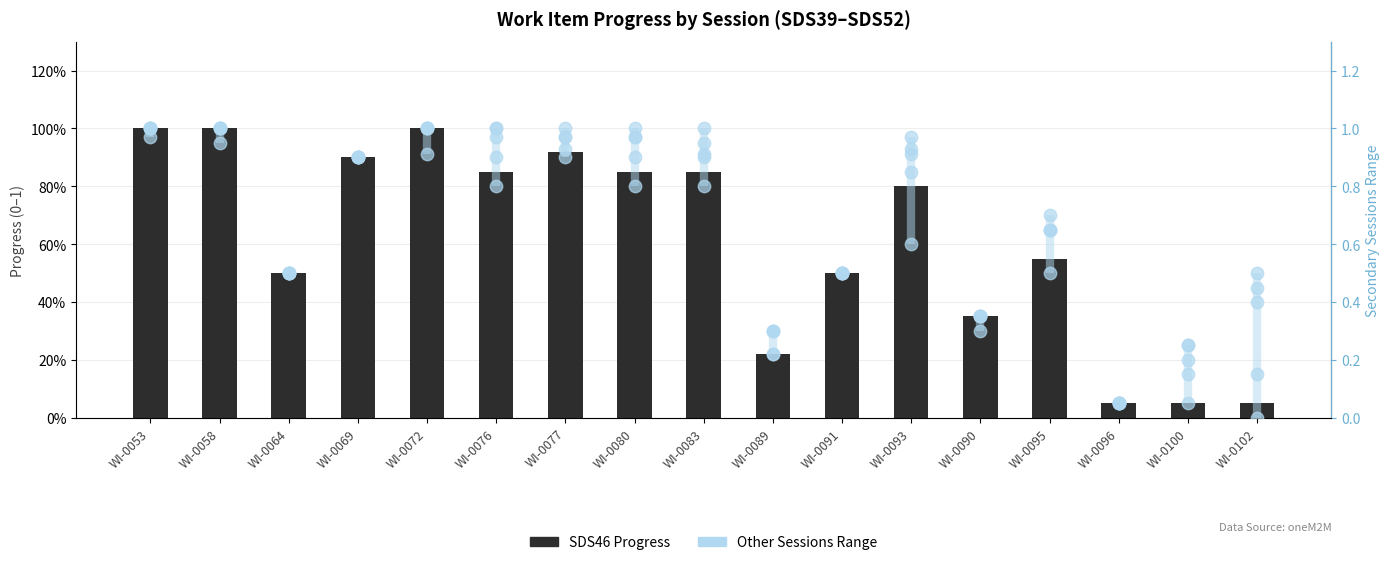

What is the total value across all series at WI-0064?

1.0